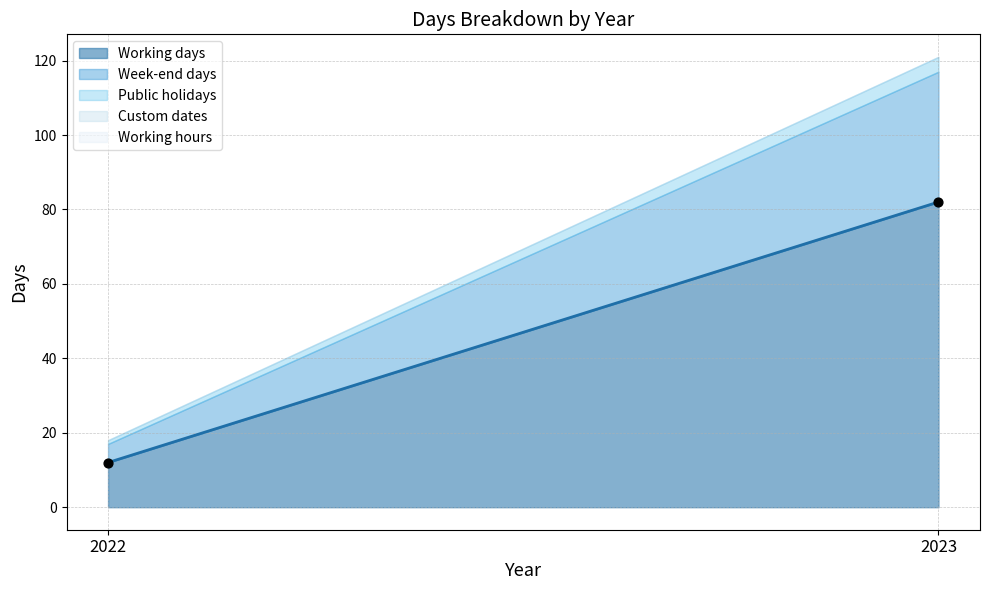

What is the average Y value?

47